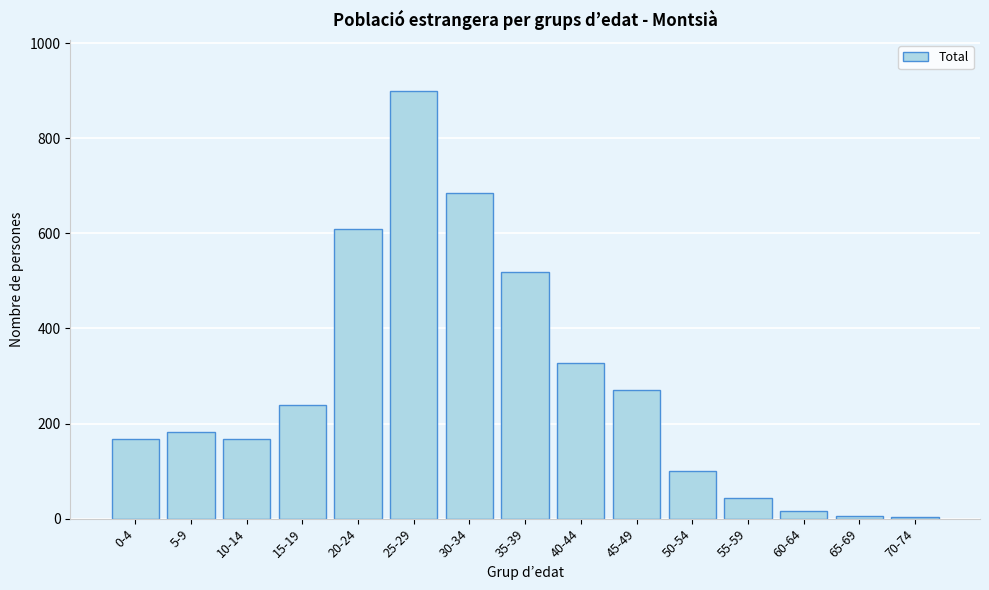

The value at 40-44 is 327. True or false?

True